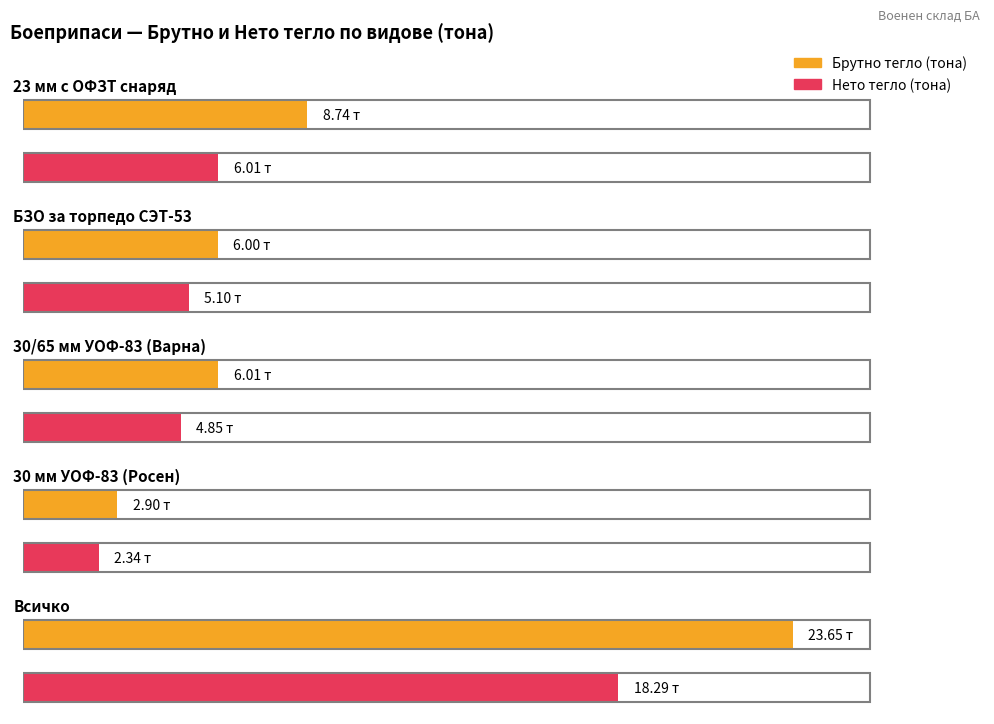

Is it true that Нето тегло (тона) equals 1.6 at 30 мм УОФ-83 (Росен)?

False